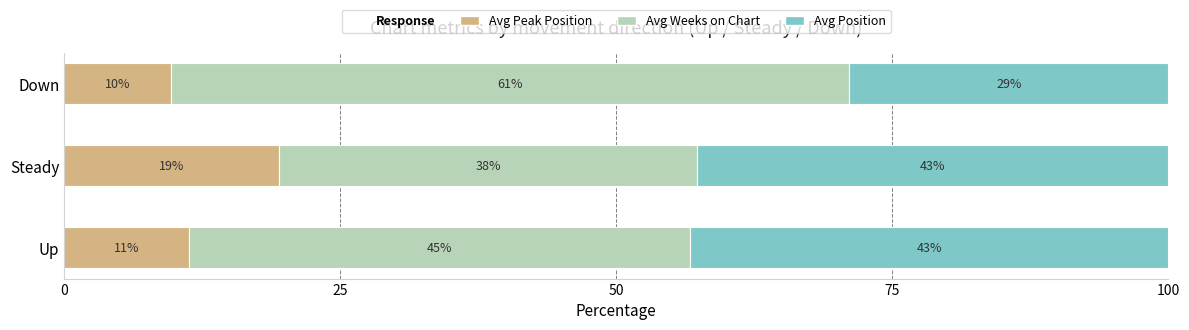

At how many categories does at least one series exceed 17?

3